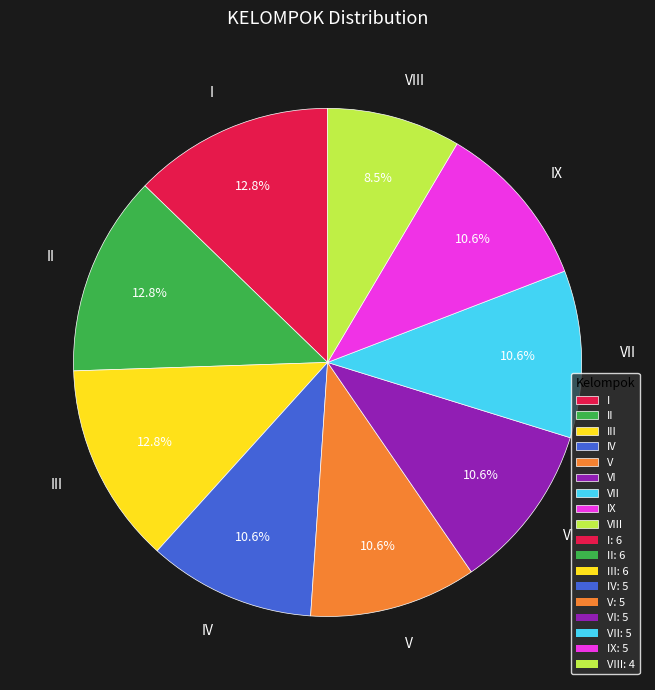

Which has a higher value, IV or VIII?

IV